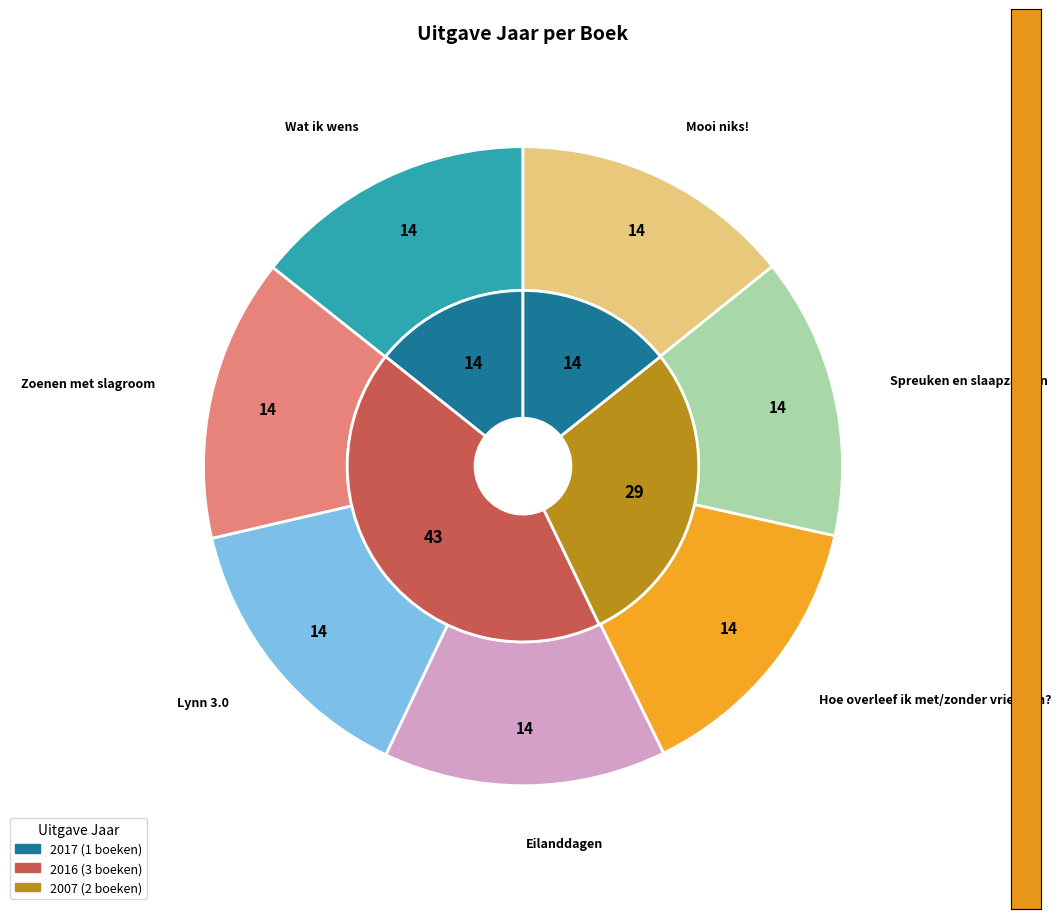

What is the total percentage of Lynn 3.0 and Hoe overleef ik met/zonder vrienden??

28.6%